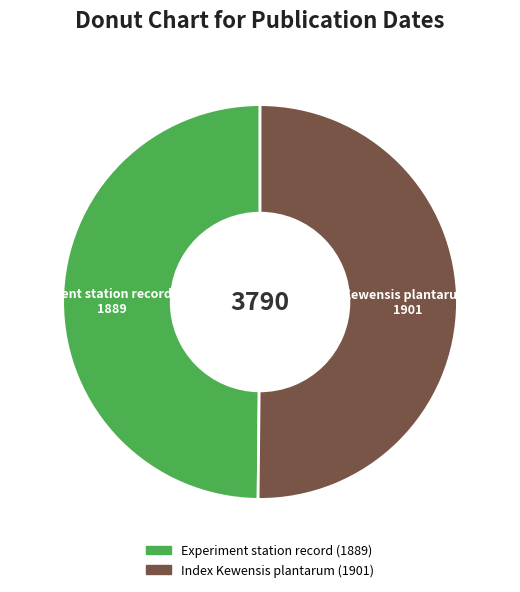

What is the ratio of the value at Experiment station record (1889) to the value at Index Kewensis plantarum (1901)?

1.0